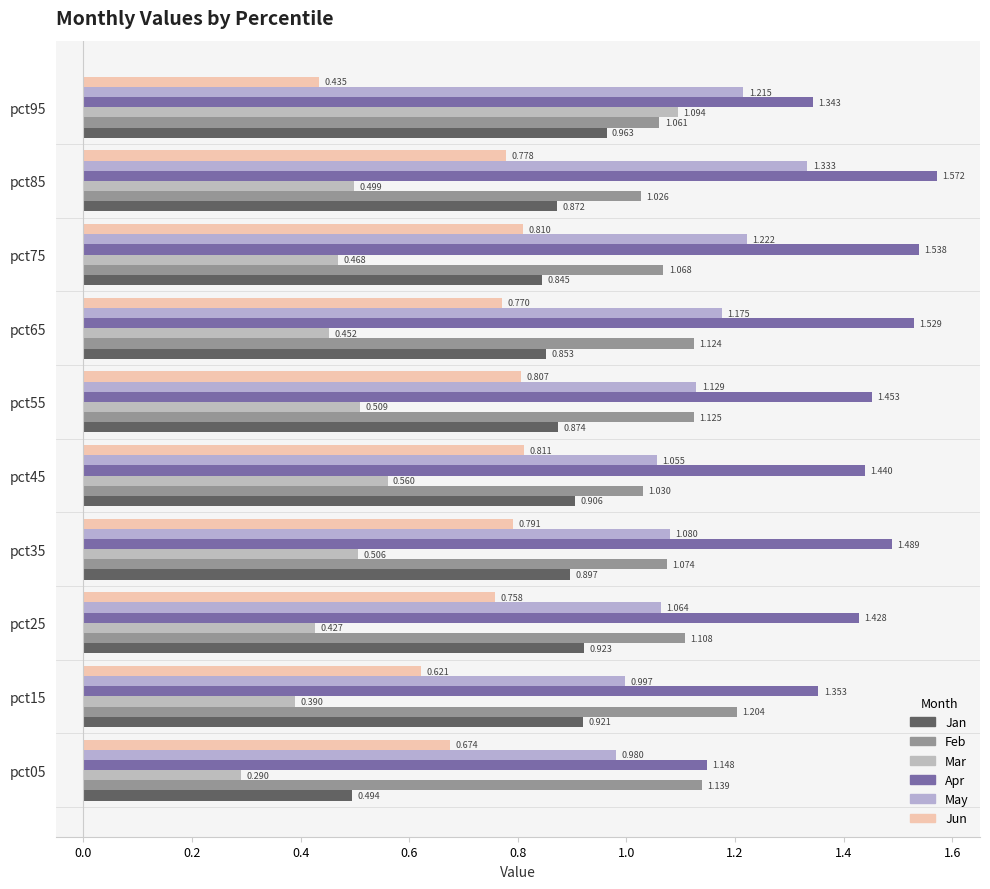

Which category has the lowest value in the Feb series?

pct85